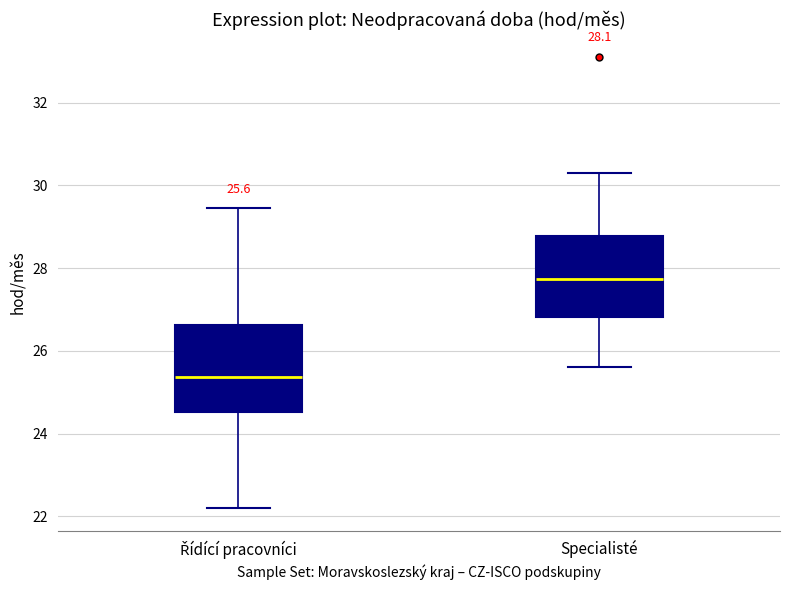

Which box's median line is the lowest?

Řídící pracovníci